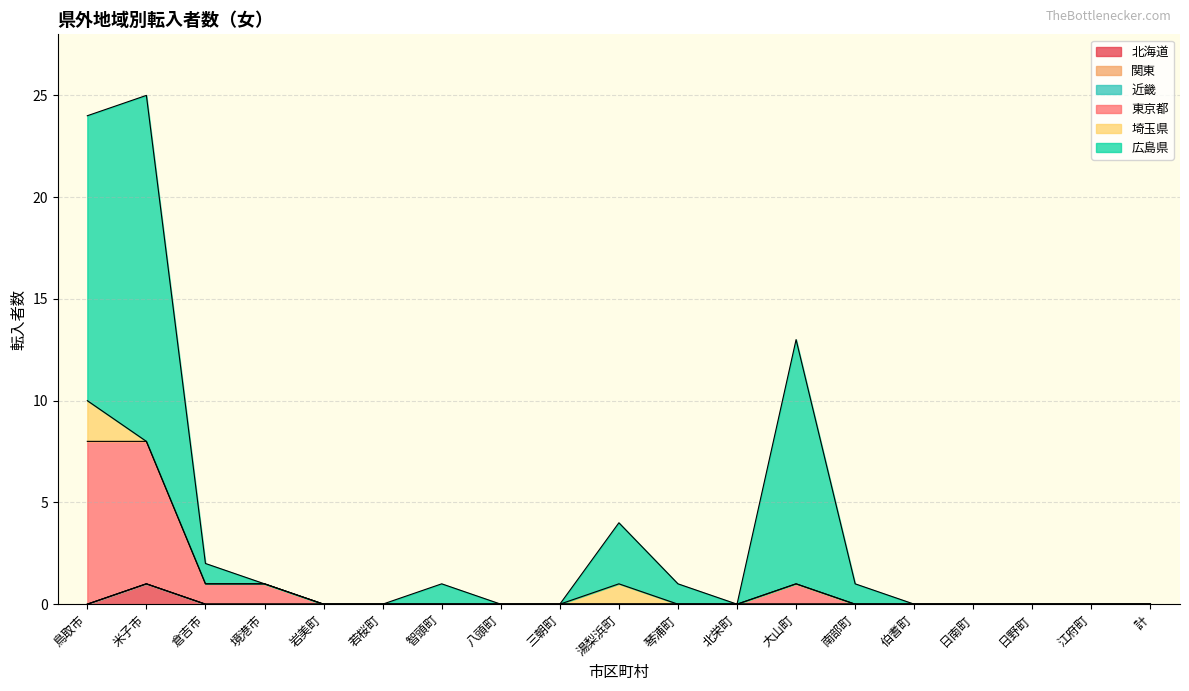

Which category has the highest value across all series?

米子市